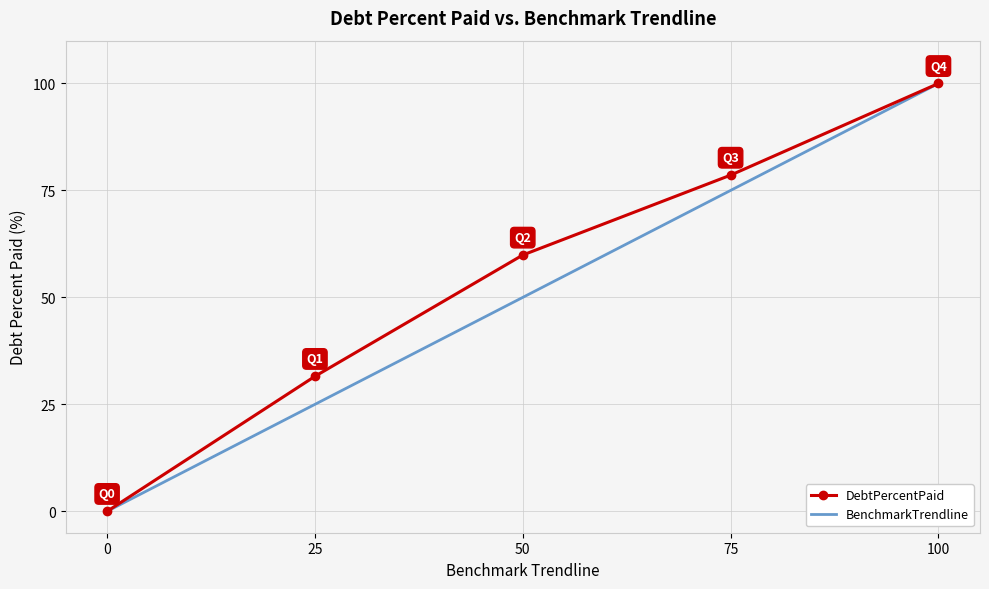

At how many categories does at least one series exceed 48?

3